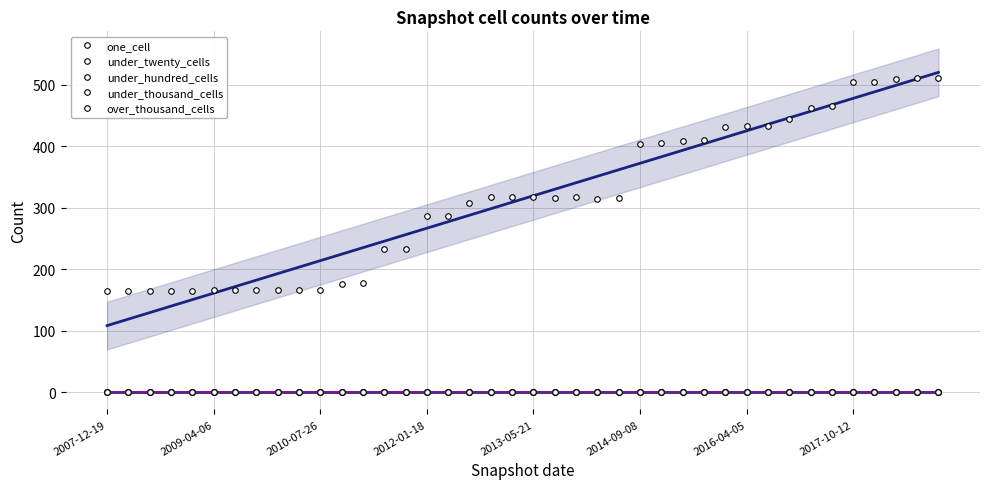

Where does the one_cell series first go above 316?

2012-10-31